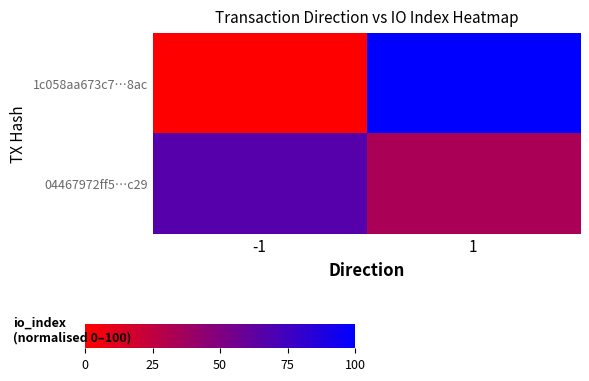

How many categories are shown in the chart?

2